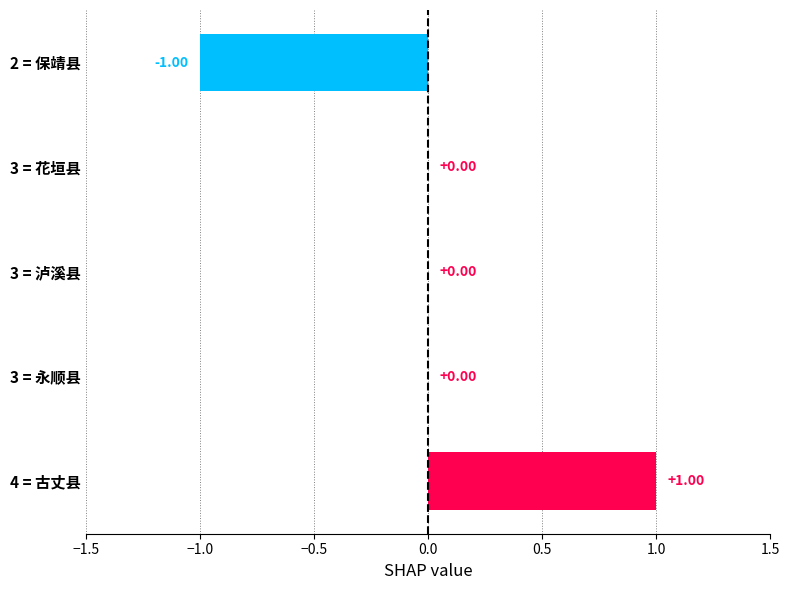

Are the bars horizontal?

Yes